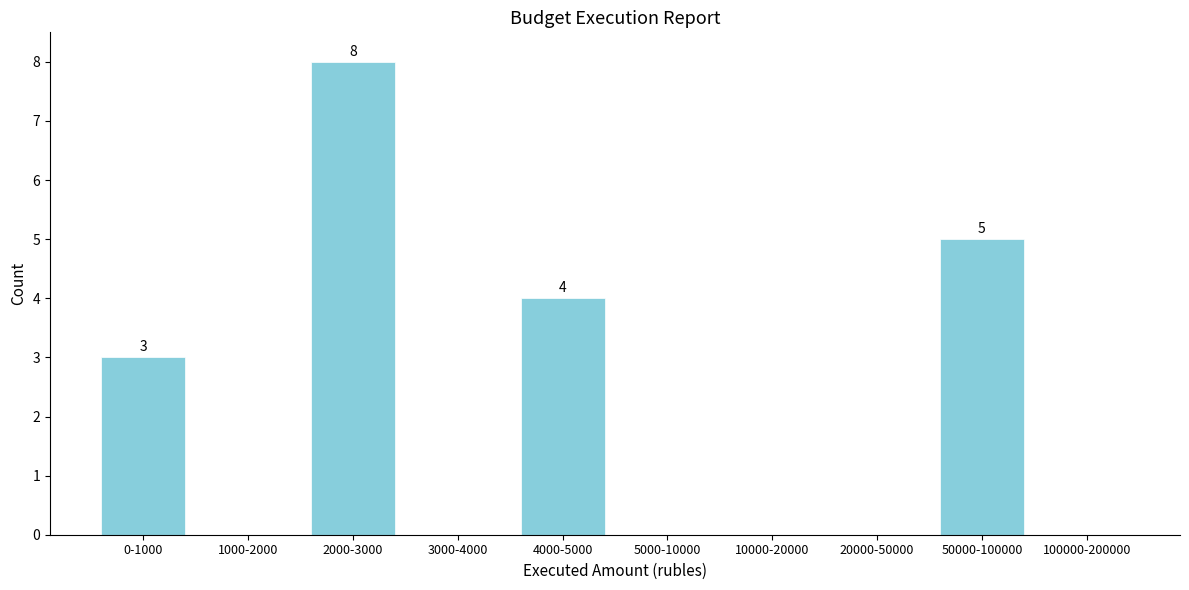

Reading left to right, transcribe all the data shown in this chart.

0-1000=3	1000-2000=0	2000-3000=8	3000-4000=0	4000-5000=4	5000-10000=0	10000-20000=0	20000-50000=0	50000-100000=5	100000-200000=0